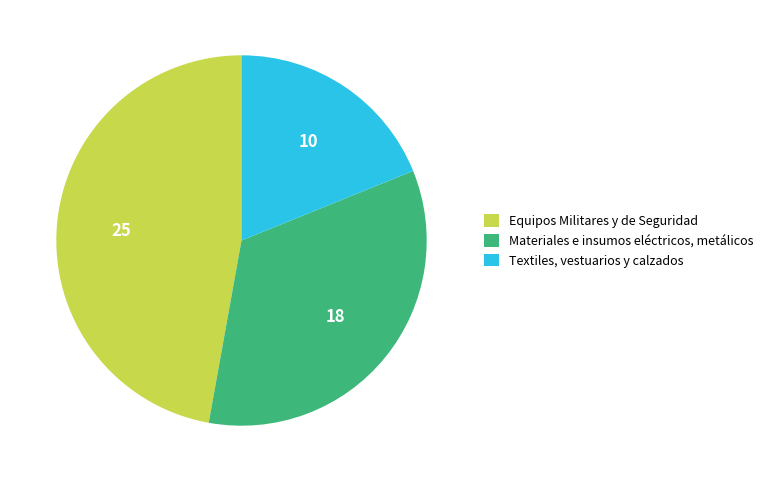

Is it true that Materiales e insumos eléctricos, metálicos is 23% of the pie?

False